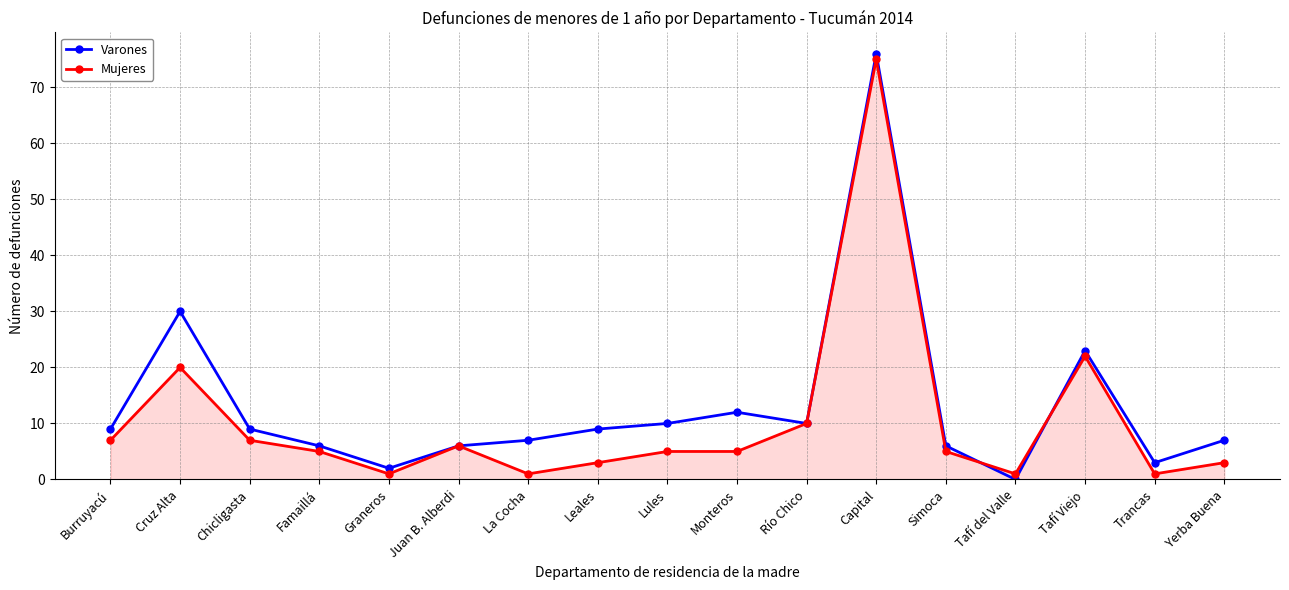

At which category does the chart reach its peak across all series?

Capital